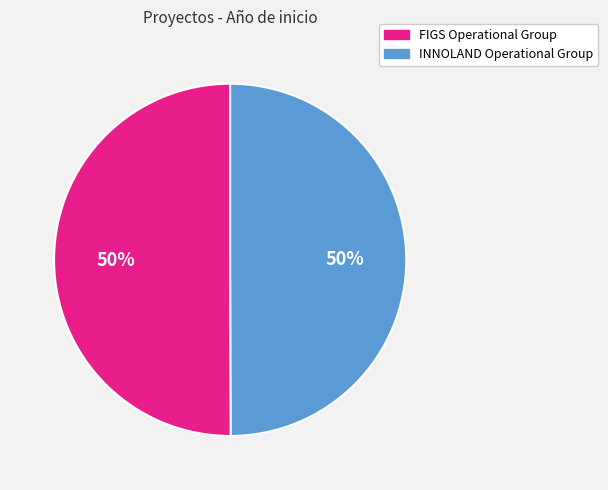

How many slices are in this pie chart?

2